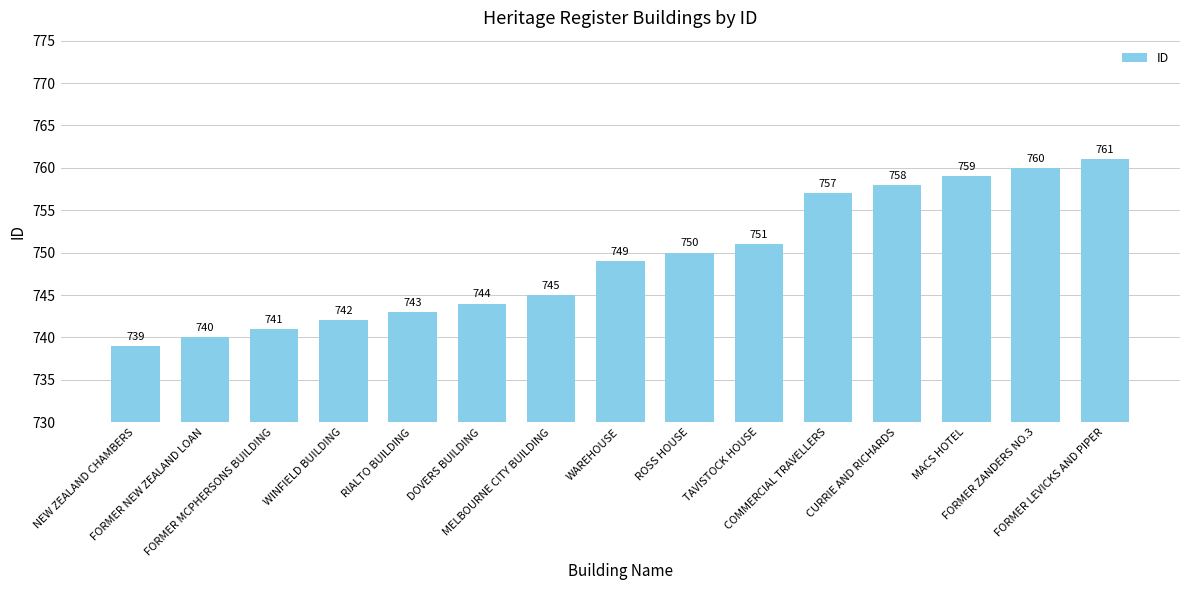

Between FORMER LEVICKS AND PIPER and COMMERCIAL TRAVELLERS, which is larger?

FORMER LEVICKS AND PIPER